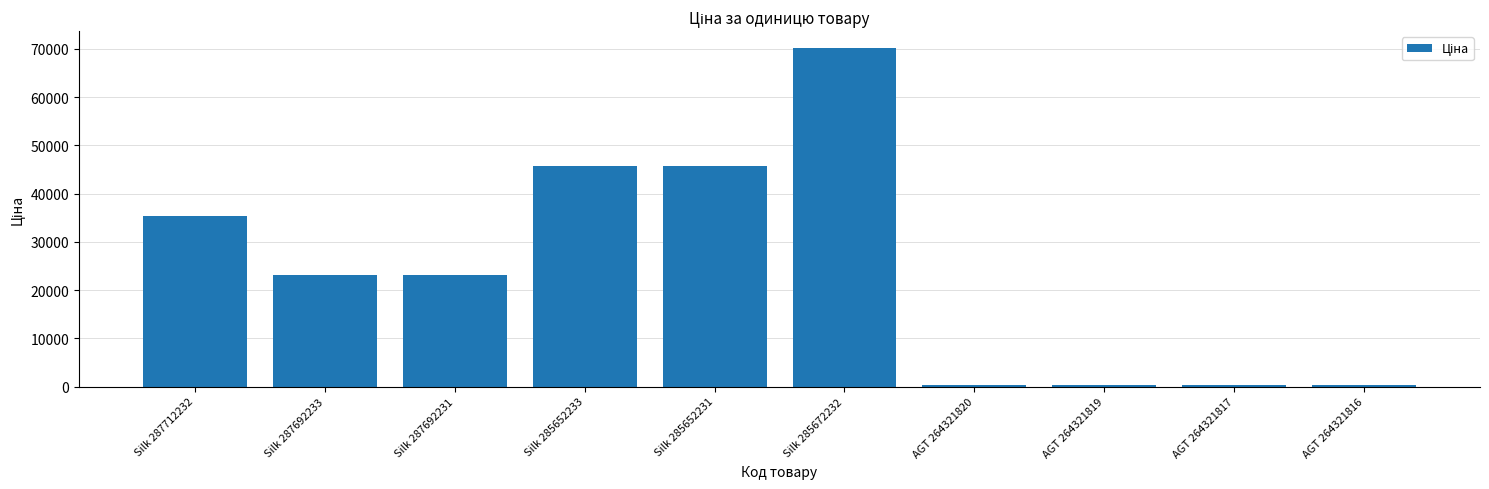

The chart shows a value of 115427.1 at Silk 285672232. True or false?

False